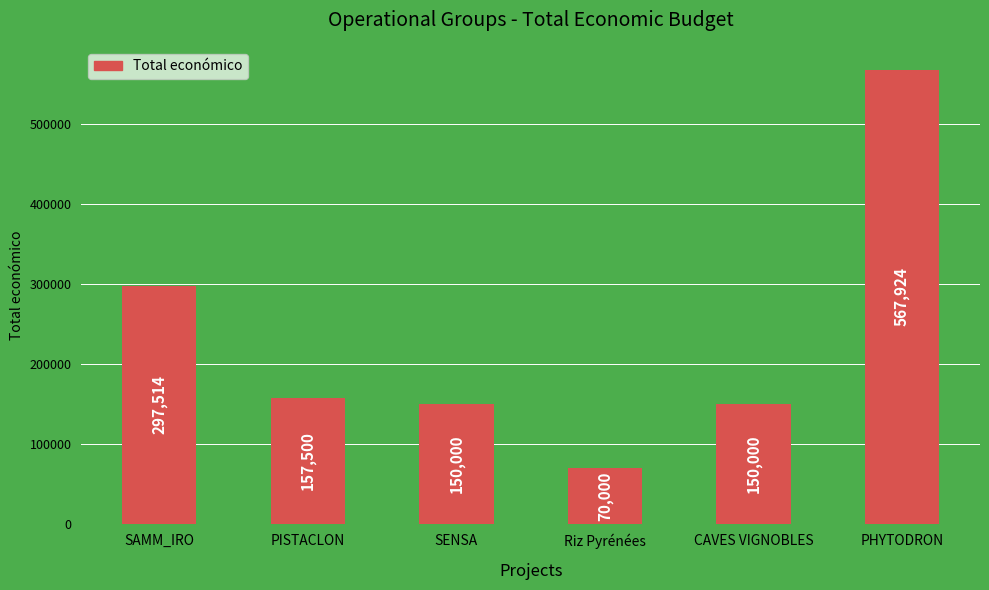

True or false: the data shows 150000 at CAVES VIGNOBLES.

True